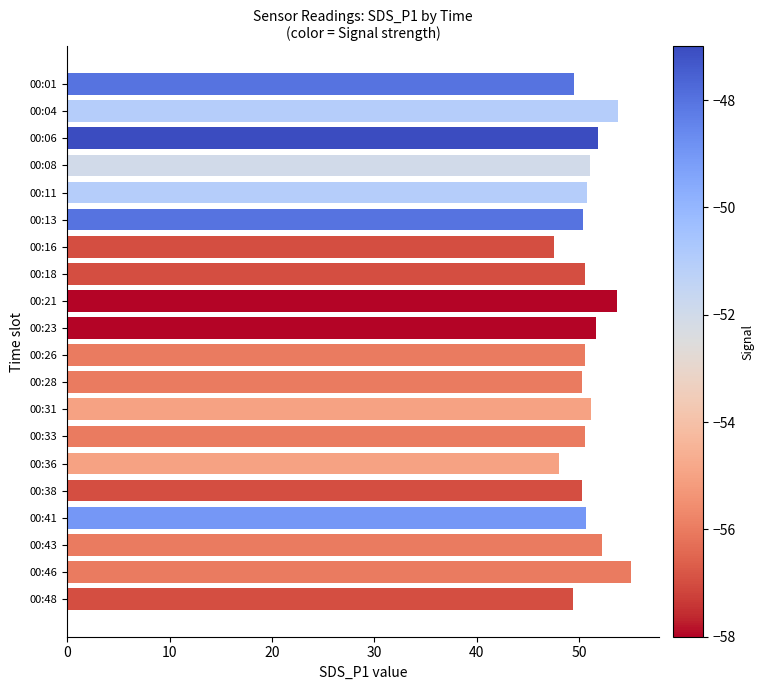

The value at 00:43 is 52.2. True or false?

True